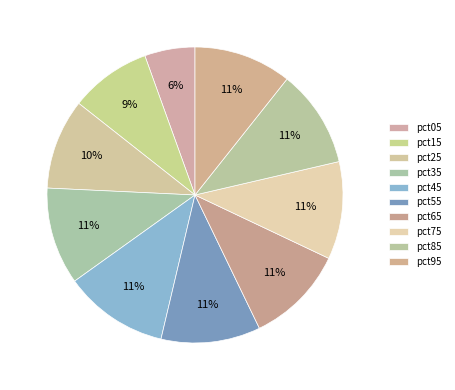

Is pct95 the majority of the pie?

No